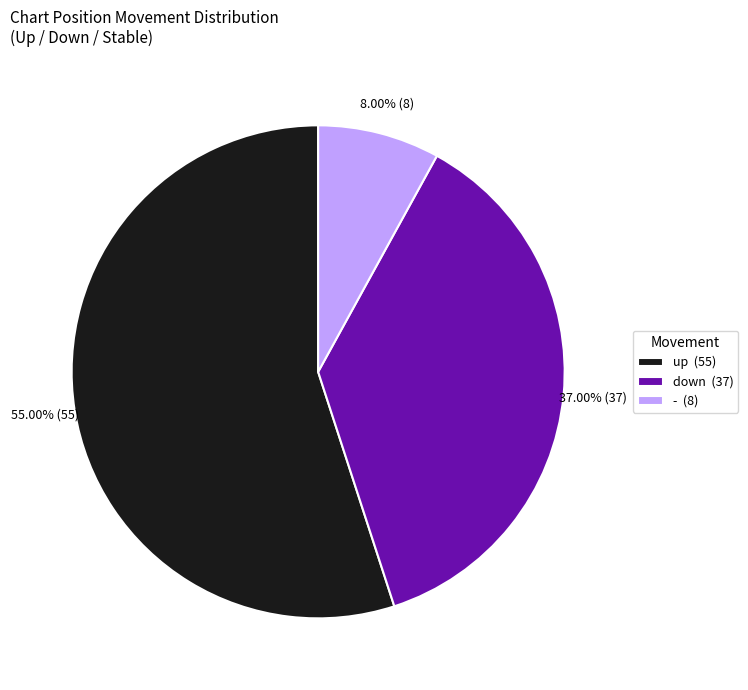

What is the majority slice?

up